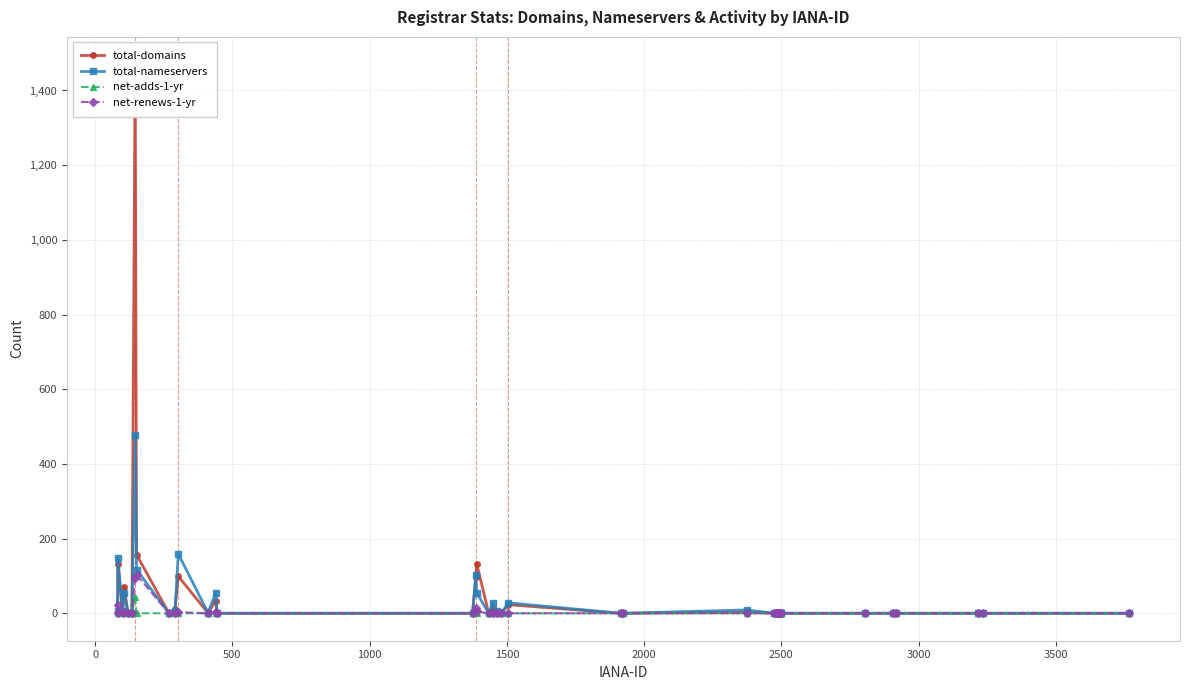

What is the maximum value for total-nameservers?

478